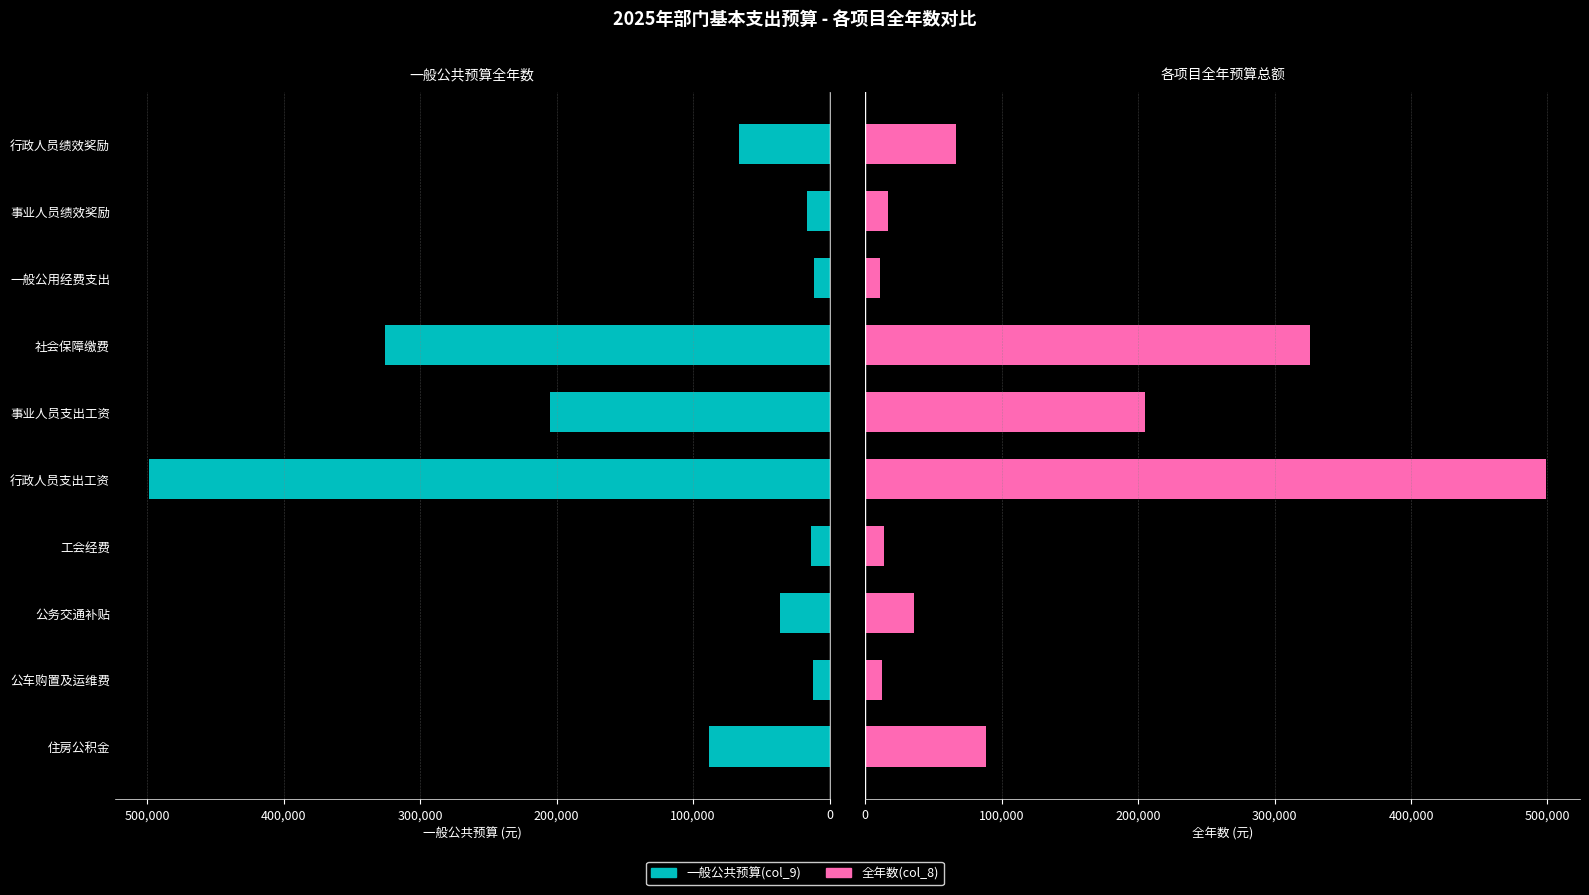

How many data points in 一般公共预算(col_9) are above 66120?

4